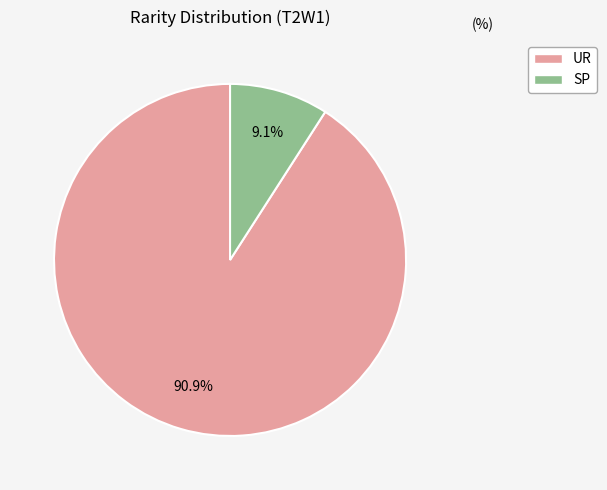

What is the smallest slice in the pie chart?

SP